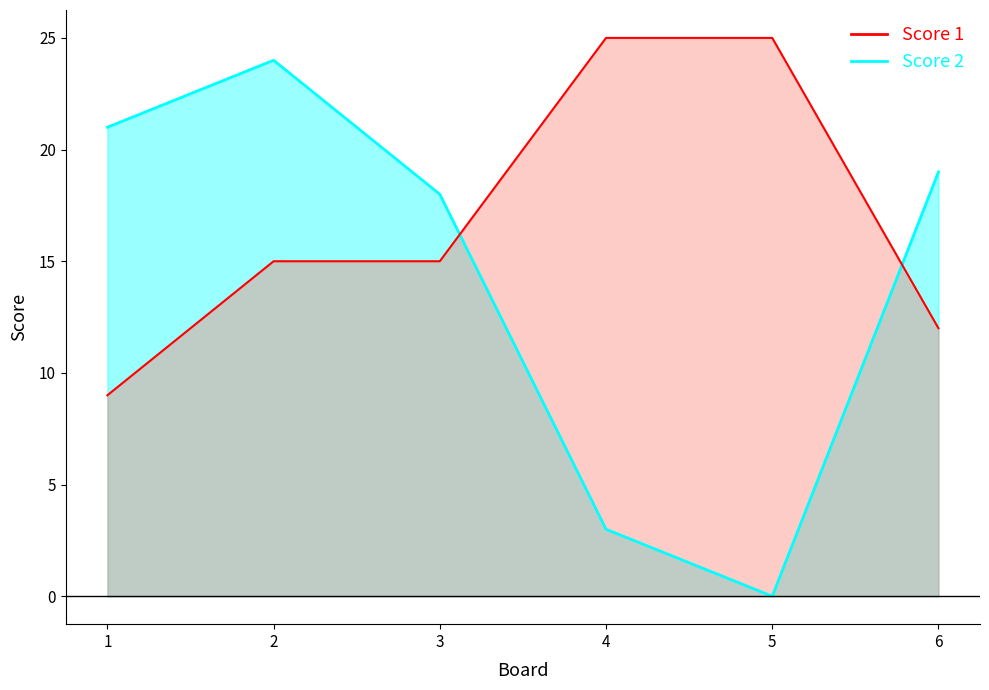

How many data points does each series have?

6